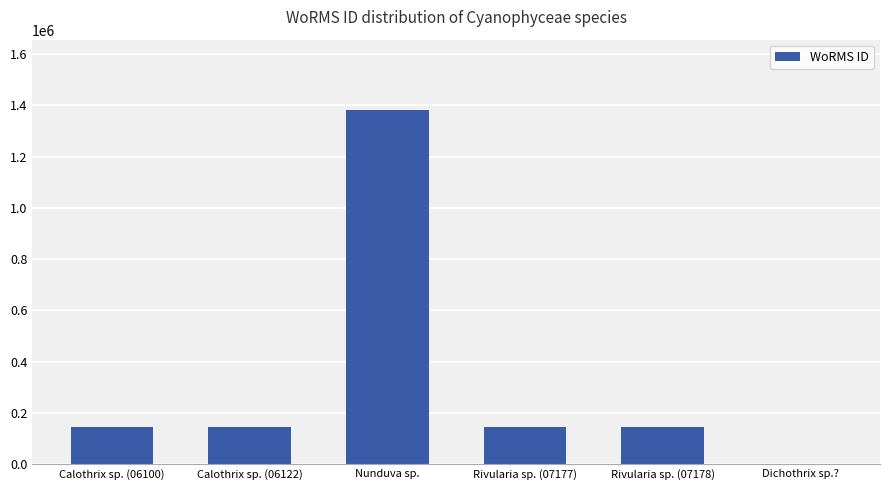

What is the maximum value shown in the chart?

1380276